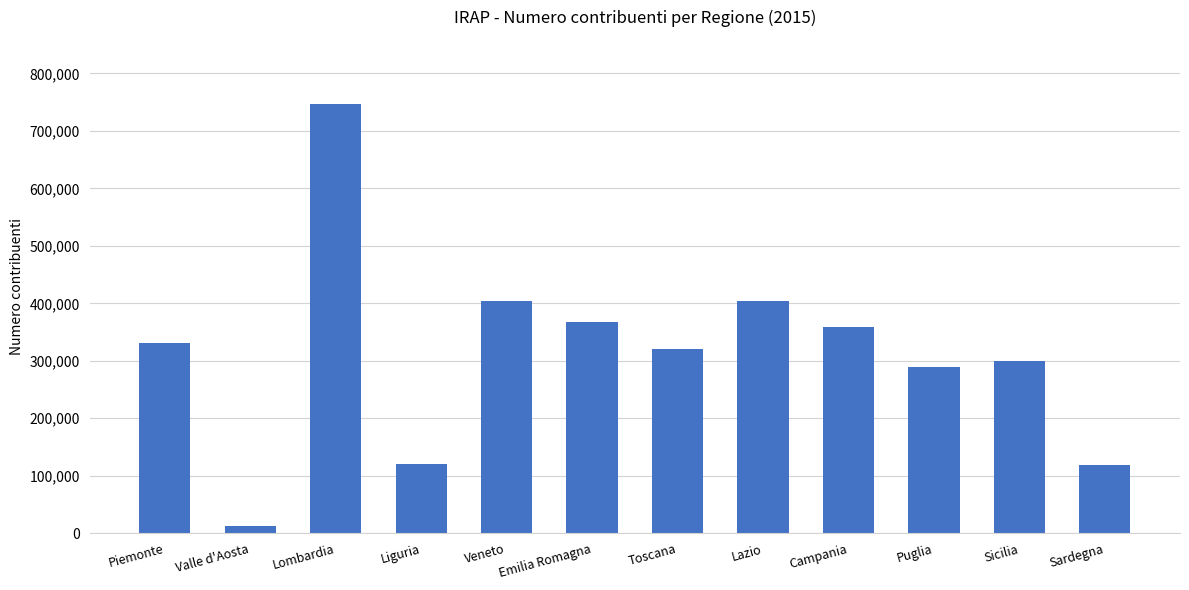

True or false: the data shows 138608 at Piemonte.

False